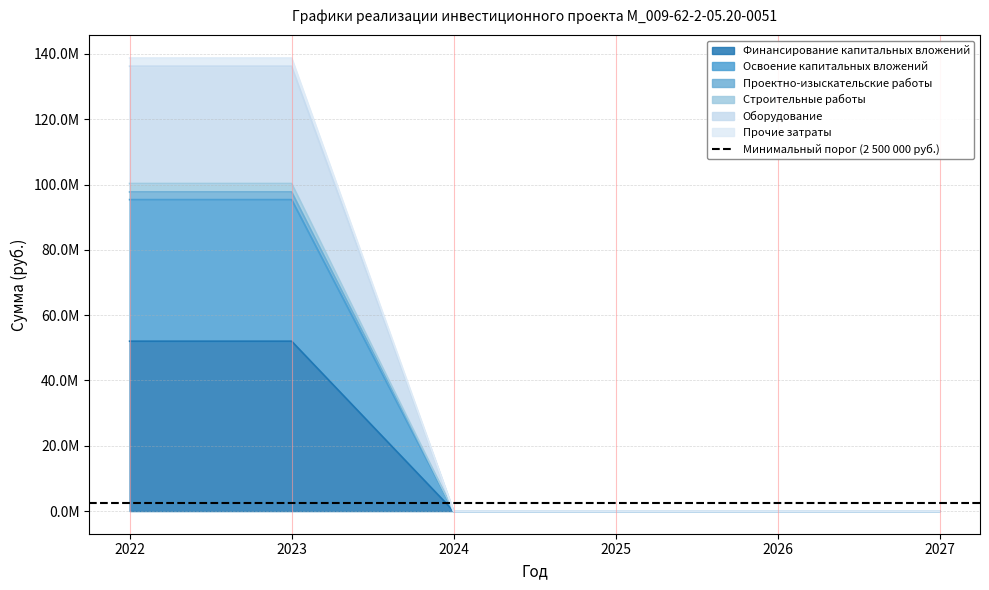

How many lines are shown in the chart?

6